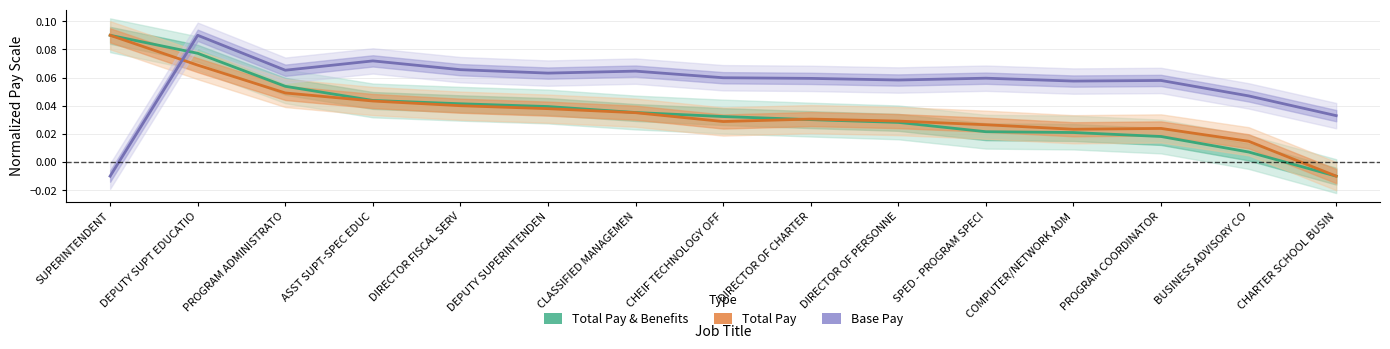

At how many categories does at least one series exceed 0?

15